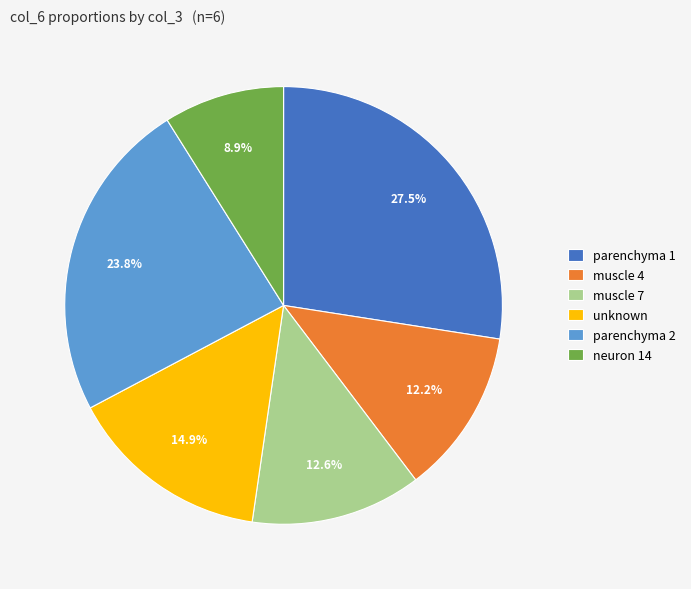

Is the sum of neuron 14 and parenchyma 2 greater than half?

No